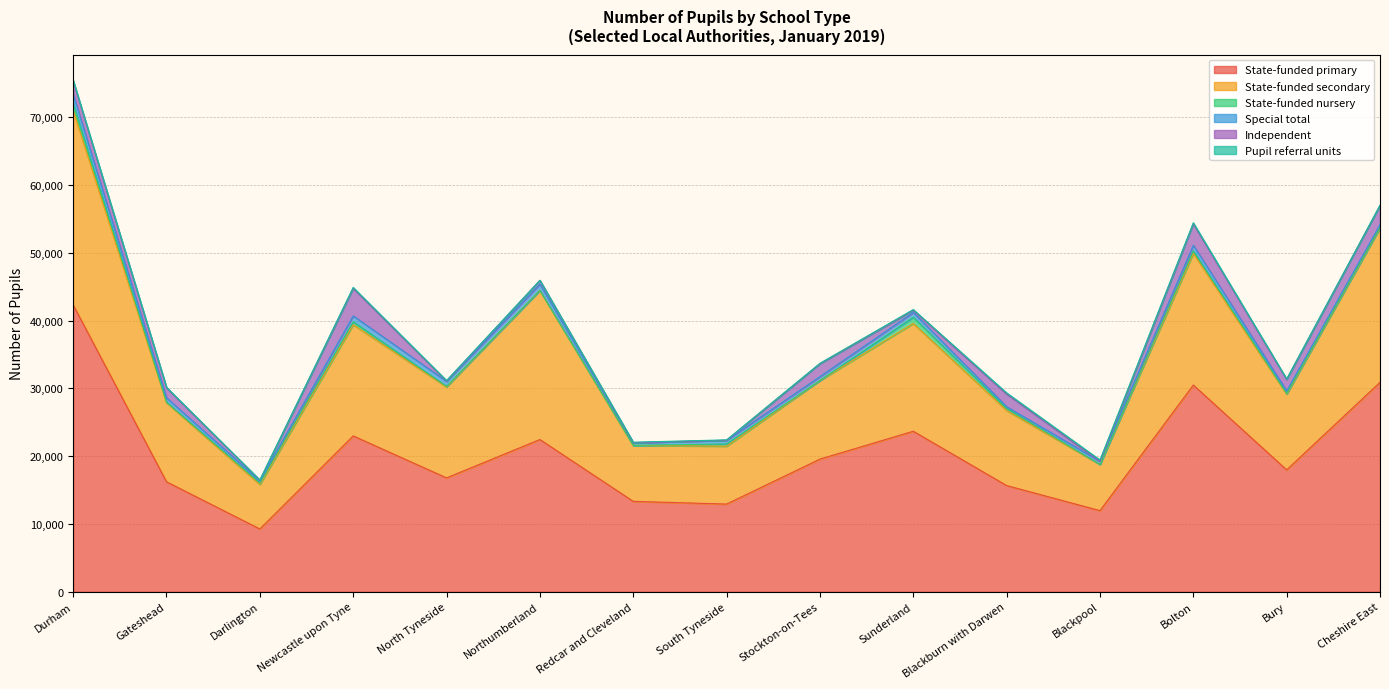

What is the label of the 3rd point from the left?

Darlington